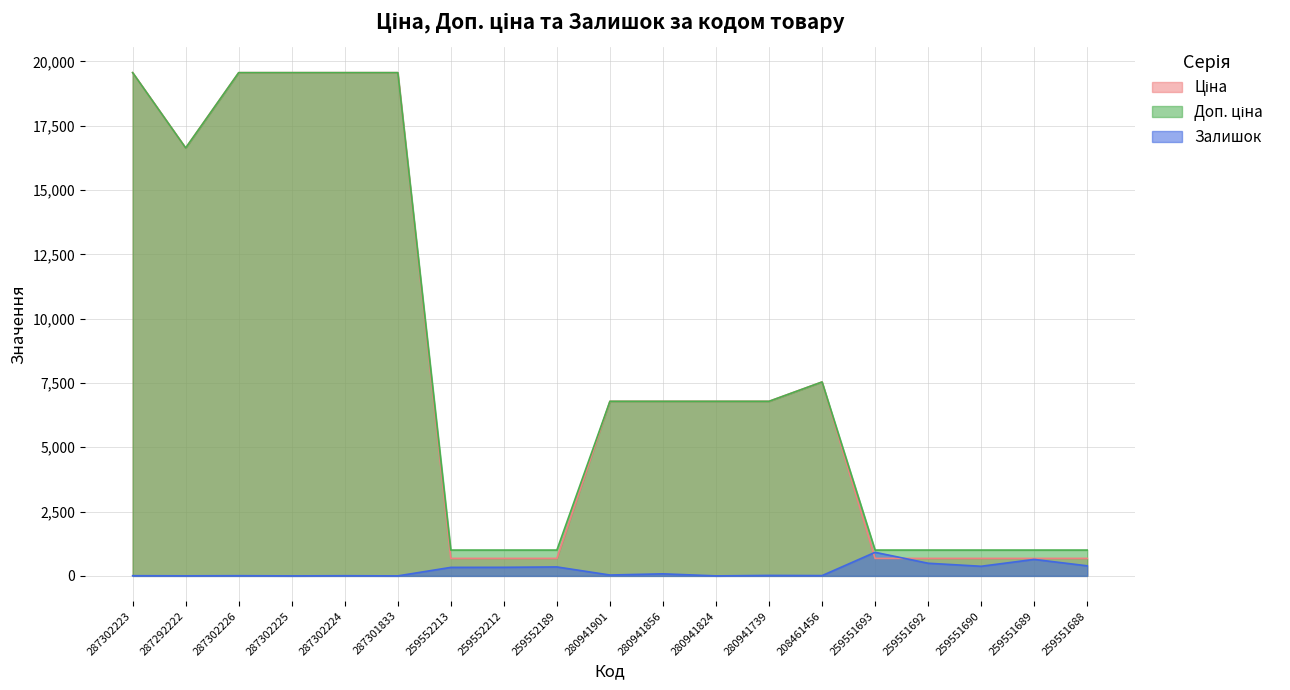

Does the chart have visible grid lines?

Yes